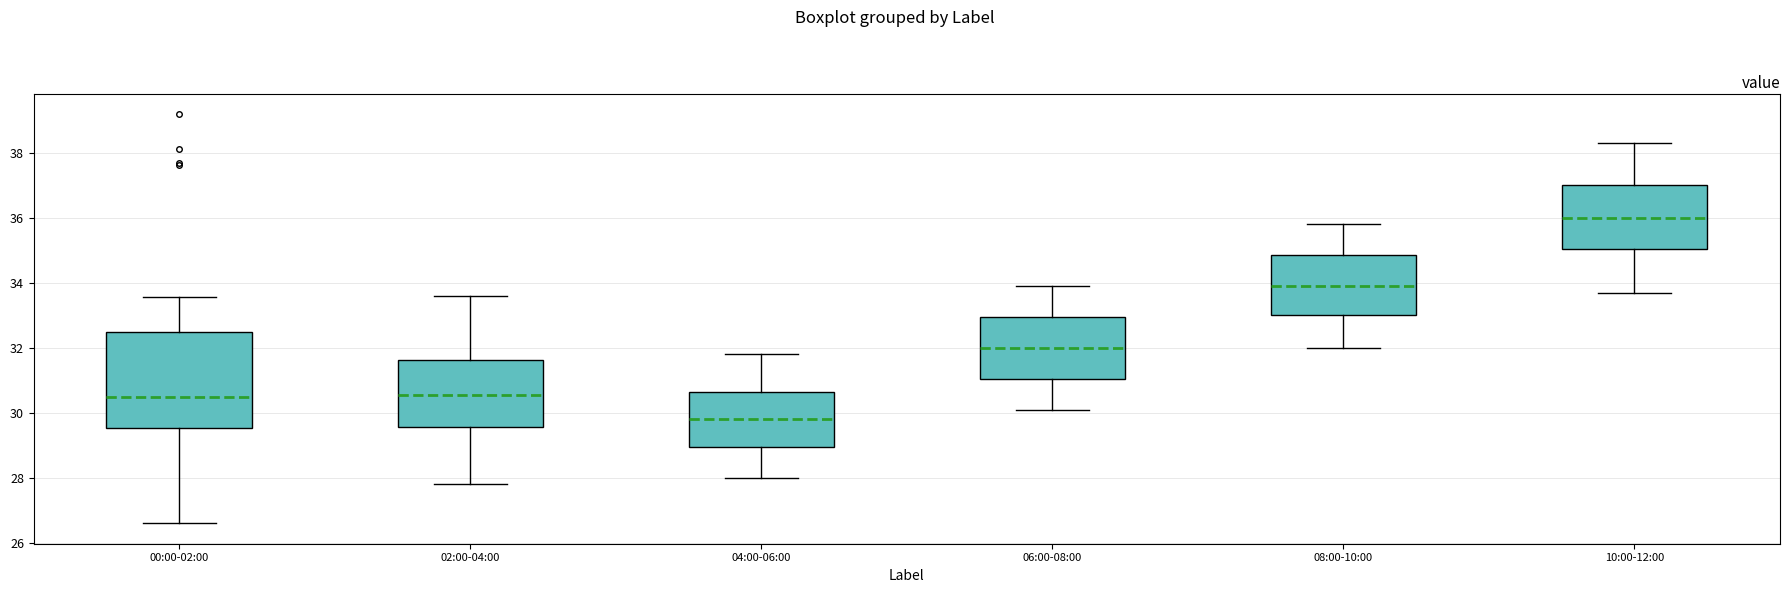

Comparing the boxes themselves (not the whiskers), which one is the tallest?

00:00-02:00